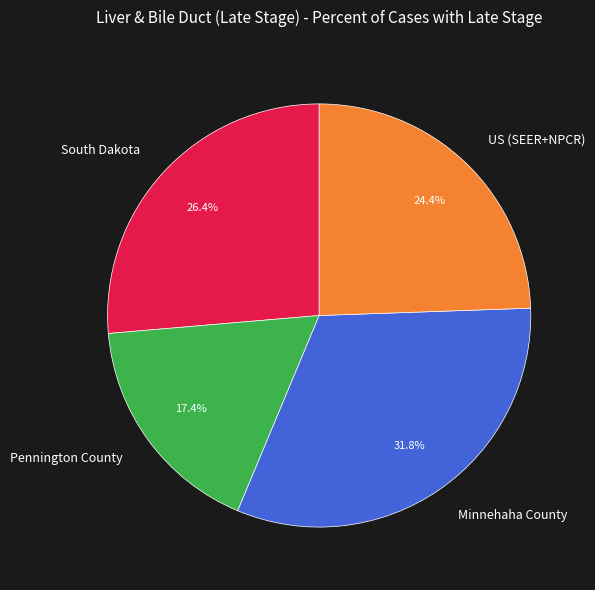

How many segments does this pie chart have?

4